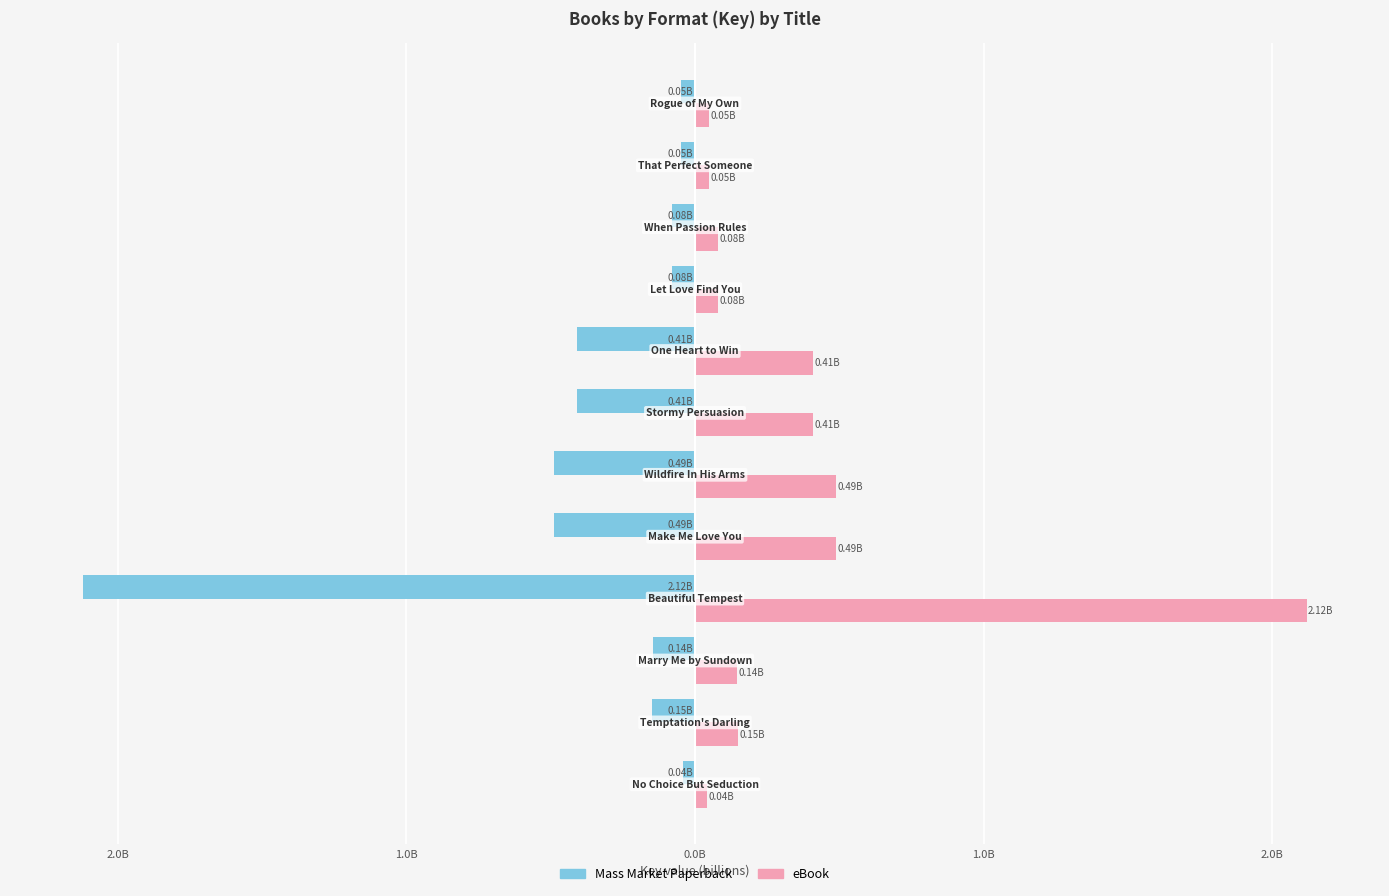

What are all the series names shown in the legend?

Mass Market Paperback, eBook